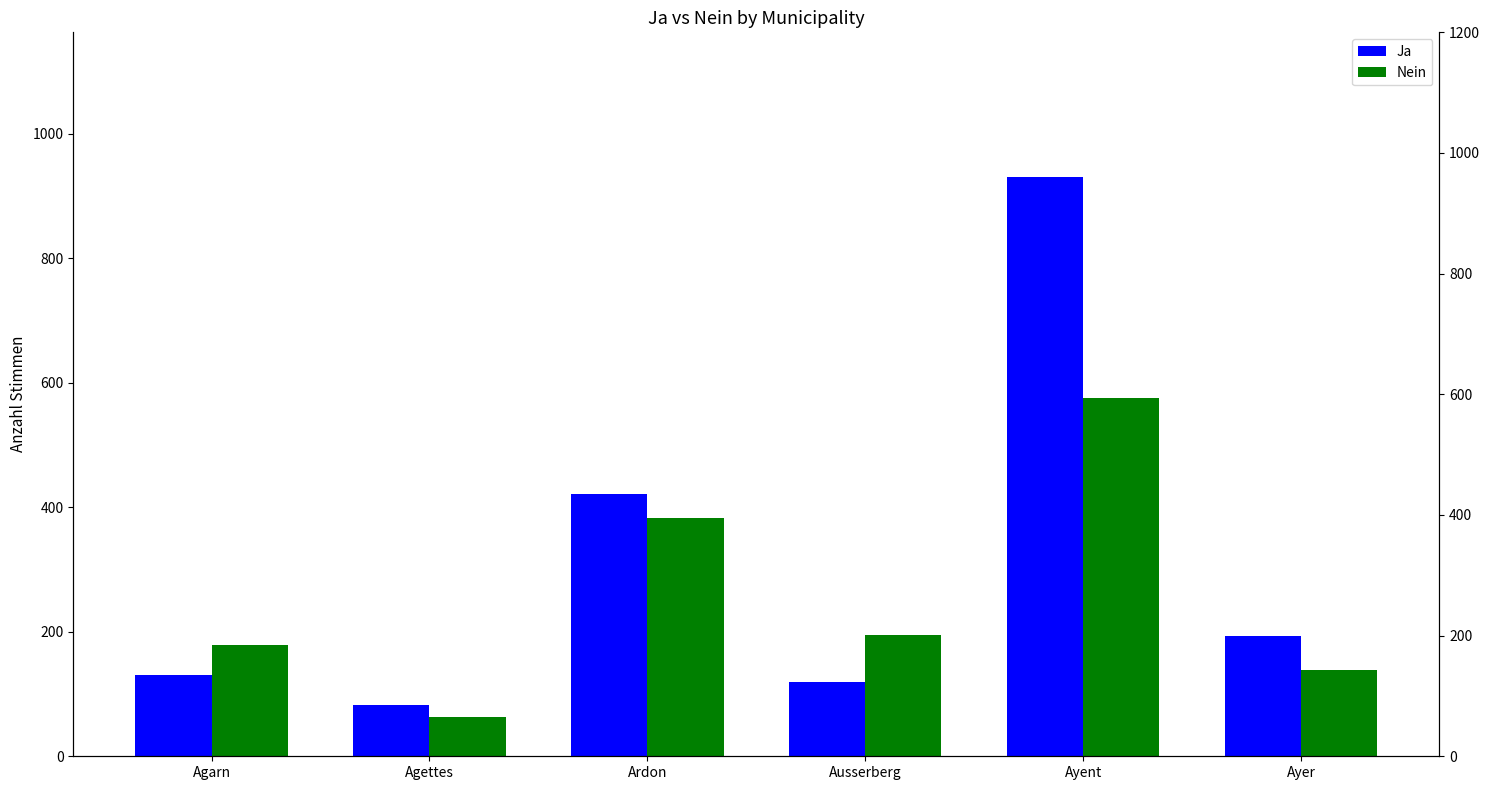

Reading left to right, what are all the values shown in this chart?

Ja: Agarn=130	Agettes=82	Ardon=421	Ausserberg=119	Ayent=930	Ayer=193
Nein: Agarn=179	Agettes=63	Ardon=383	Ausserberg=194	Ayent=575	Ayer=138